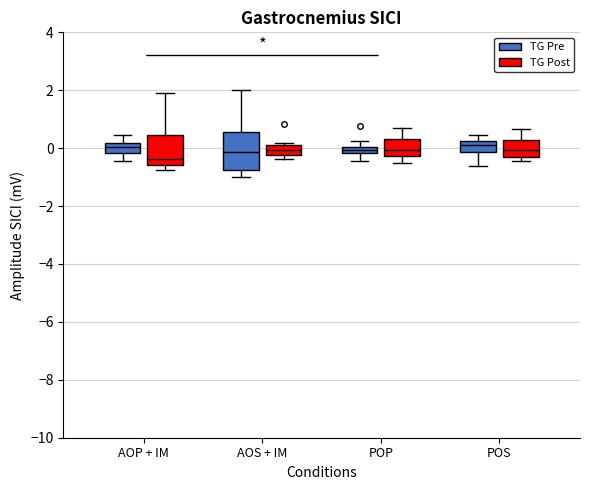

Which box has the lowest median line?

AOP + IM (TG Post)